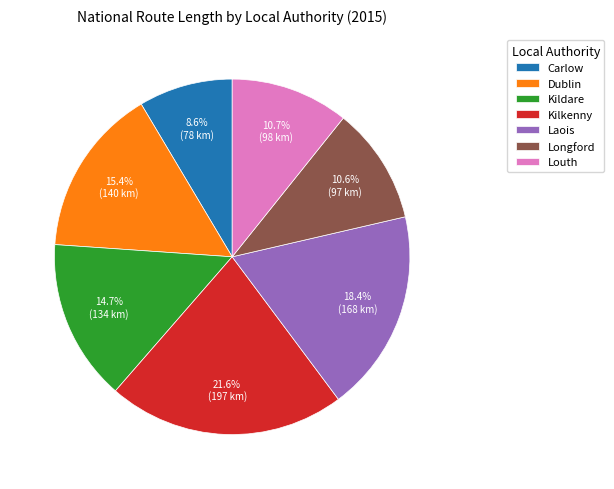

What percentage is NOT represented by Dublin?

84.6%